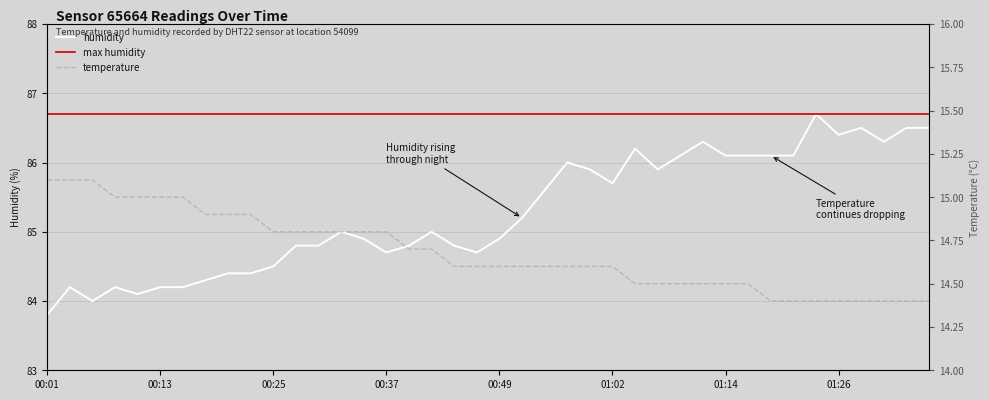

At which category is the sum across all series the highest?

01:24